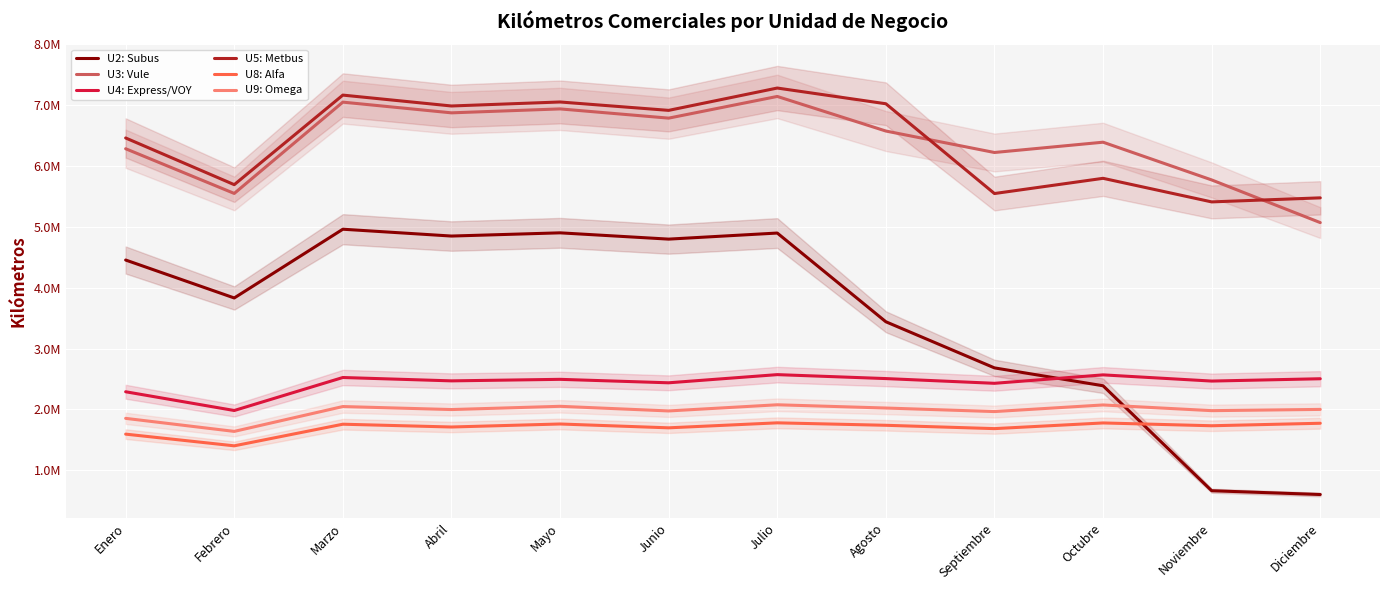

The U8: Alfa series shows 1593391 at Enero. True or false?

True